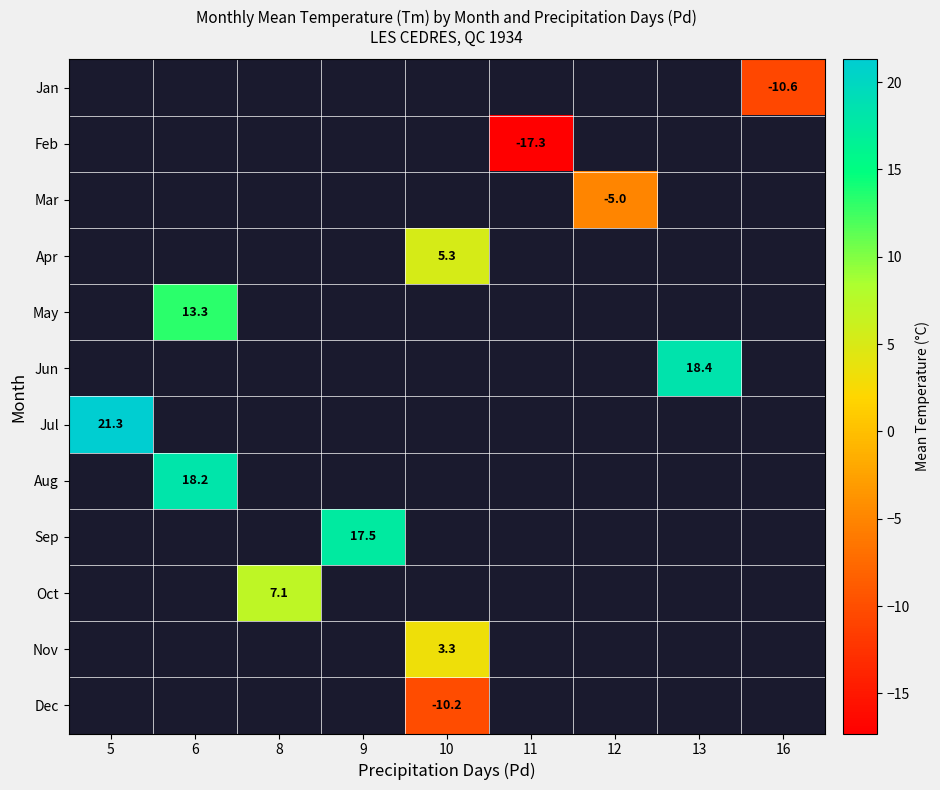

The Dec series shows -13.8 at 10. True or false?

False